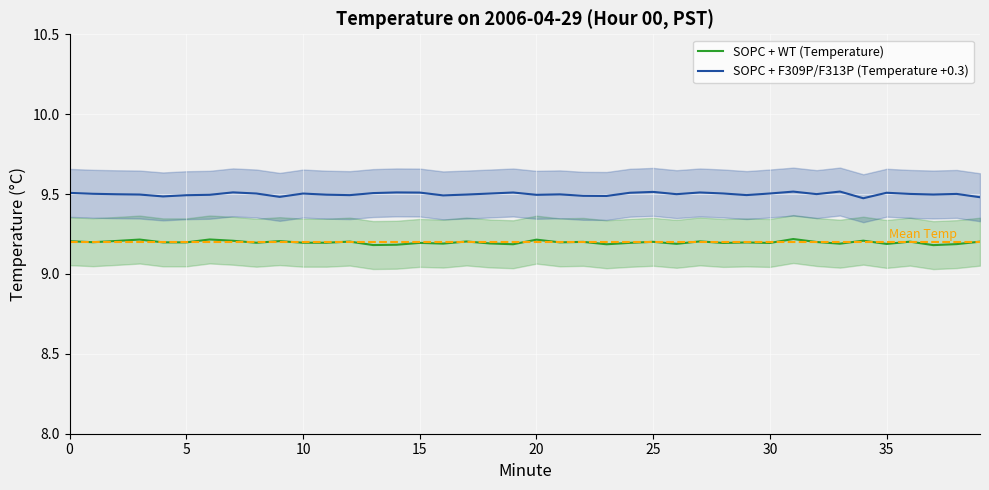

Between 27 and 30, which is larger?

27